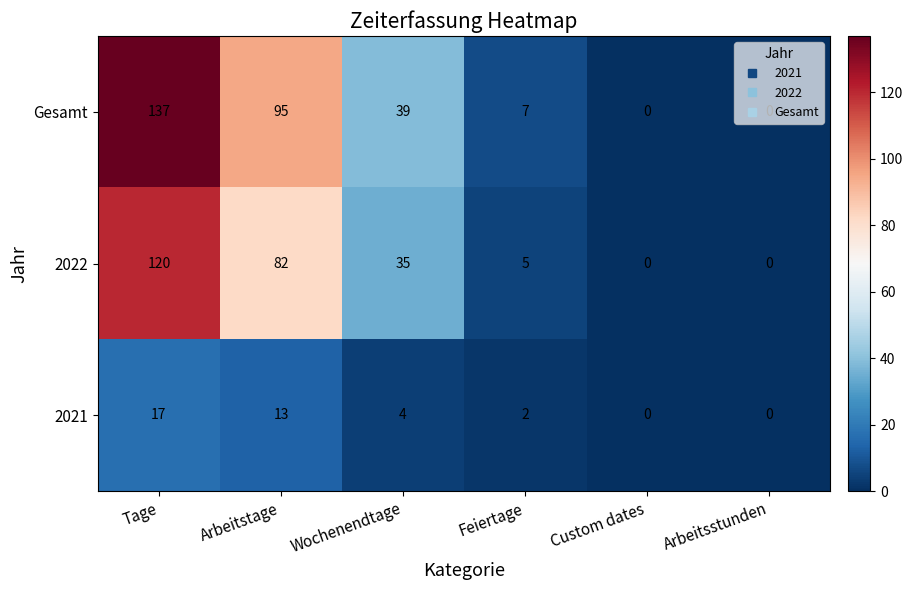

How many 2021 values are between 0 and 13?

5